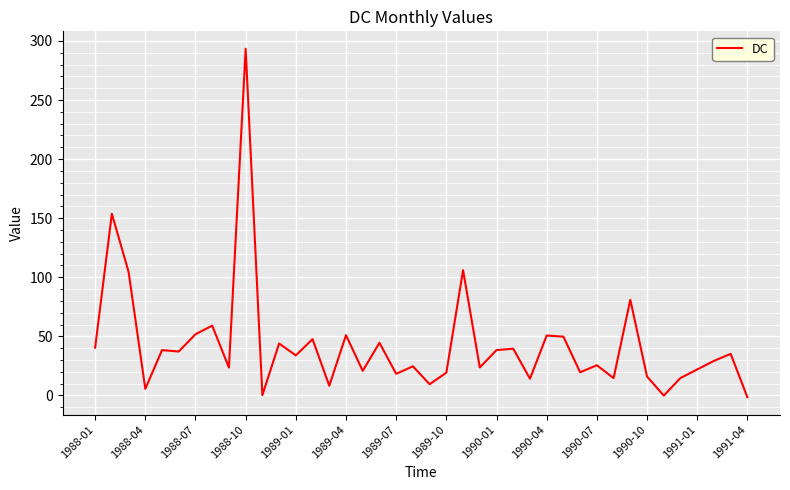

What is the greatest value displayed?

293.4